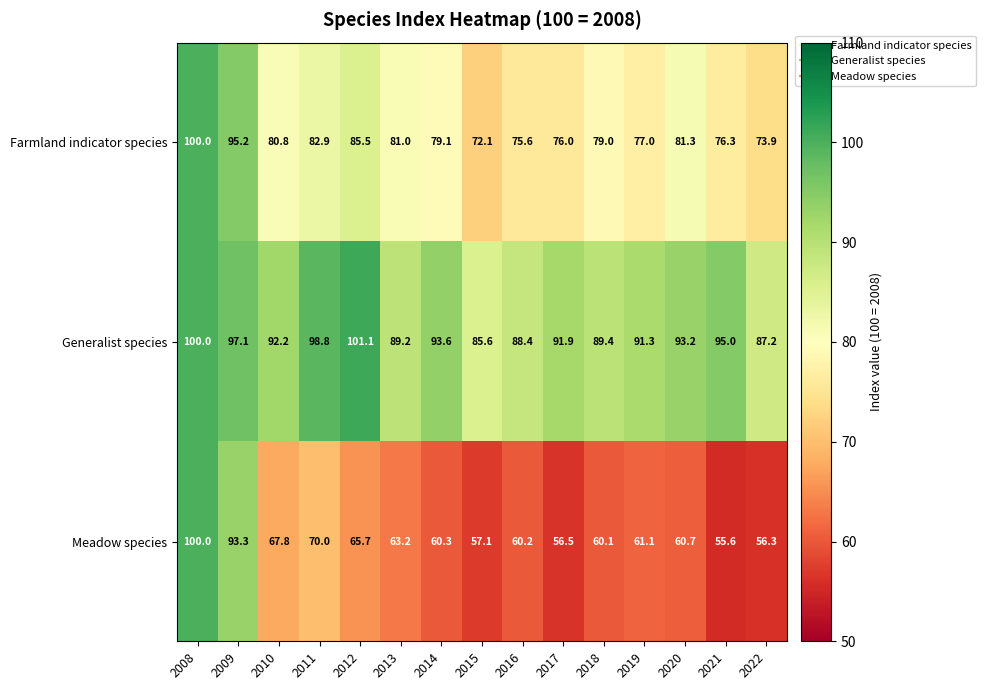

Which category has the lowest value across all series?

2021